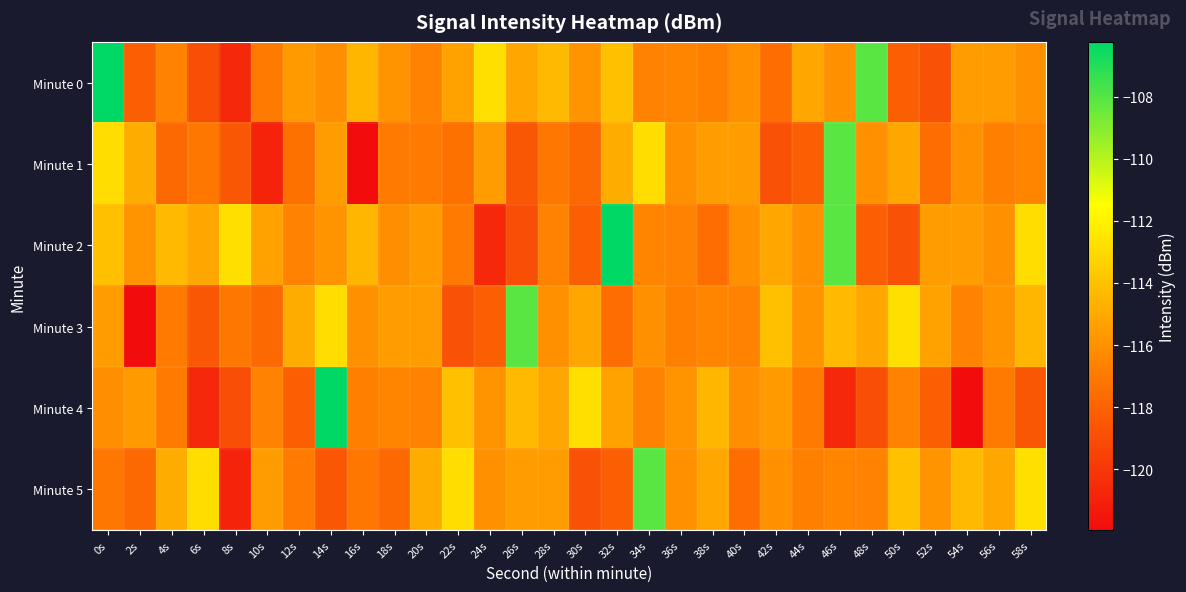

At 54s, list the series in order from smallest to largest.

Minute 4, Minute 3, Minute 1, Minute 2, Minute 0, Minute 5